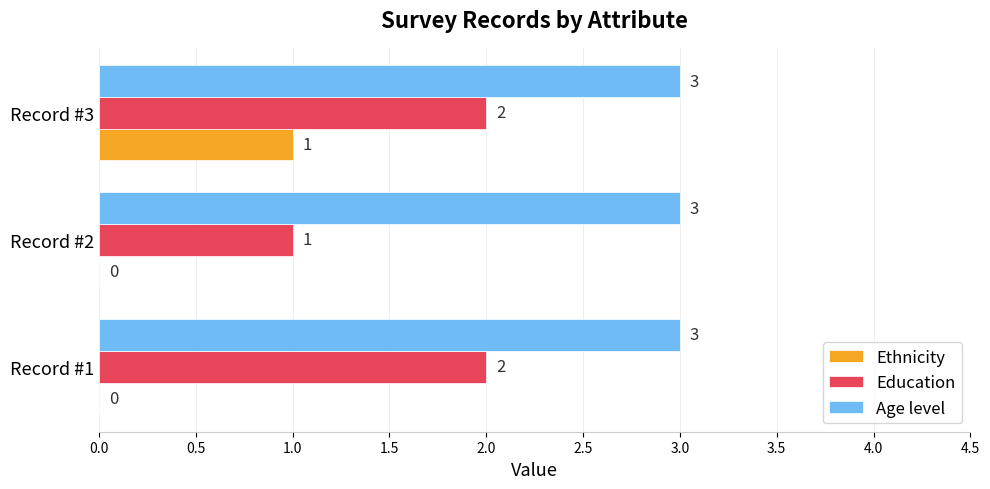

How many Ethnicity values are between 0 and 1?

3